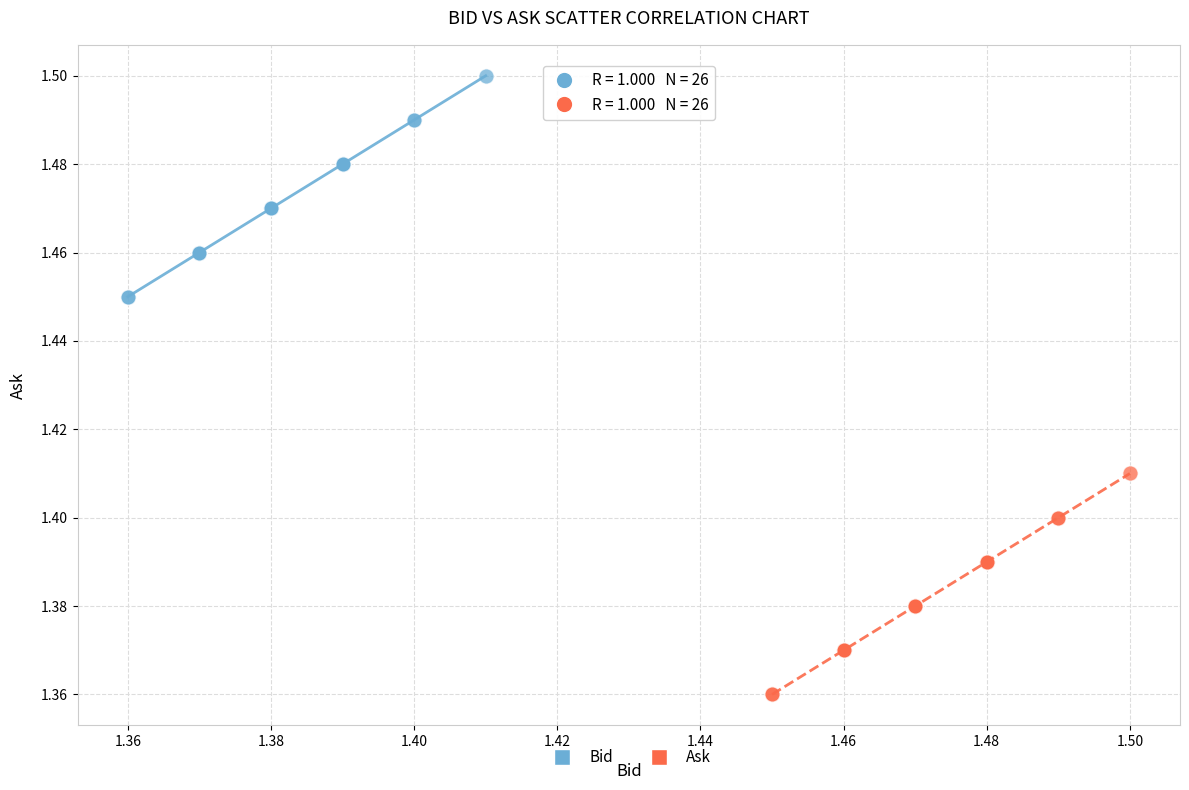

Which series contains the lowest Y value?

Ask